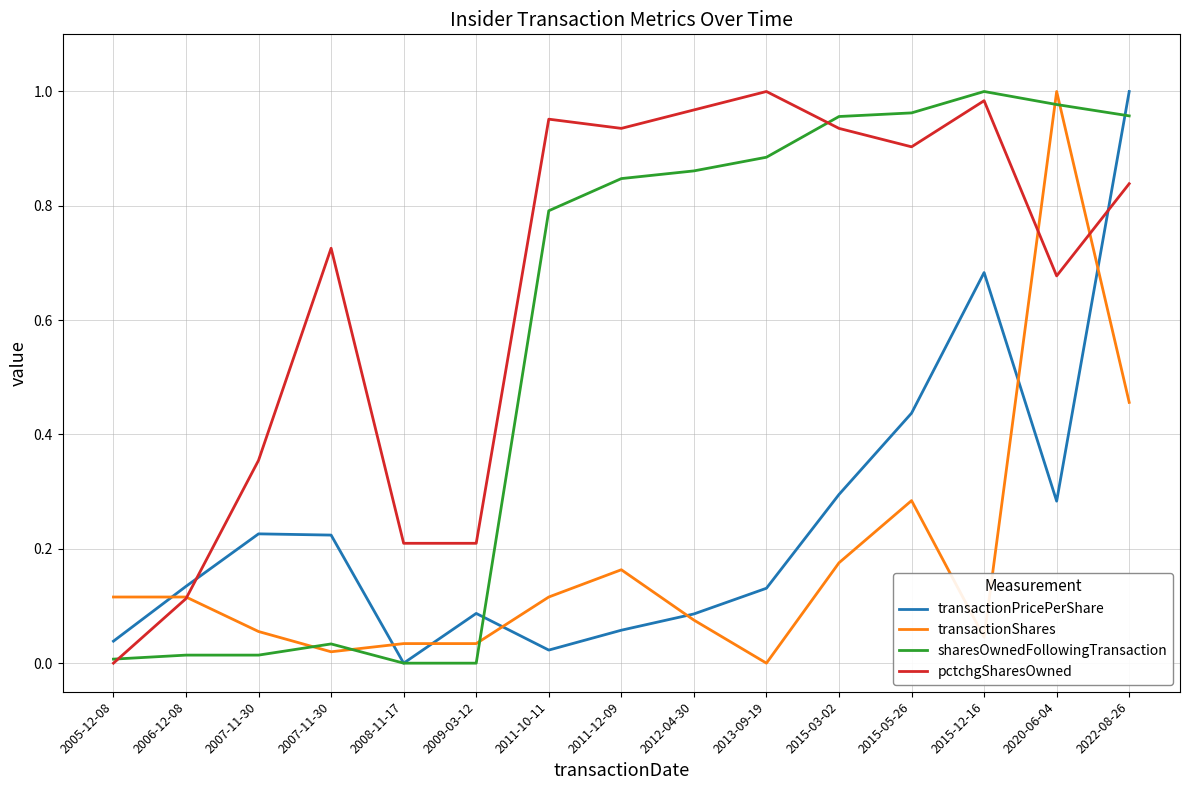

Rank the series by their maximum value, from lowest to highest.

transactionPricePerShare, transactionShares, sharesOwnedFollowingTransaction, pctchgSharesOwned